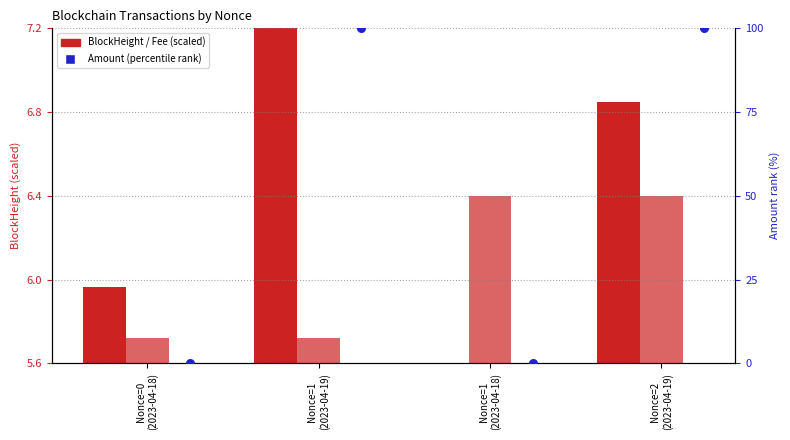

Which series has the widest spread of Y values?

Amount (percentile)